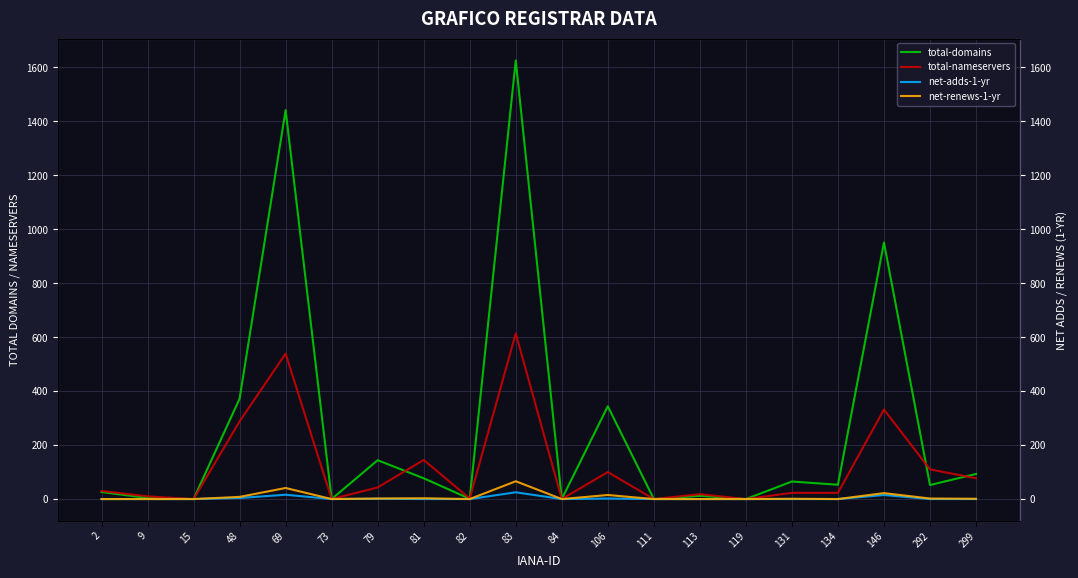

What is the greatest value displayed?

1626